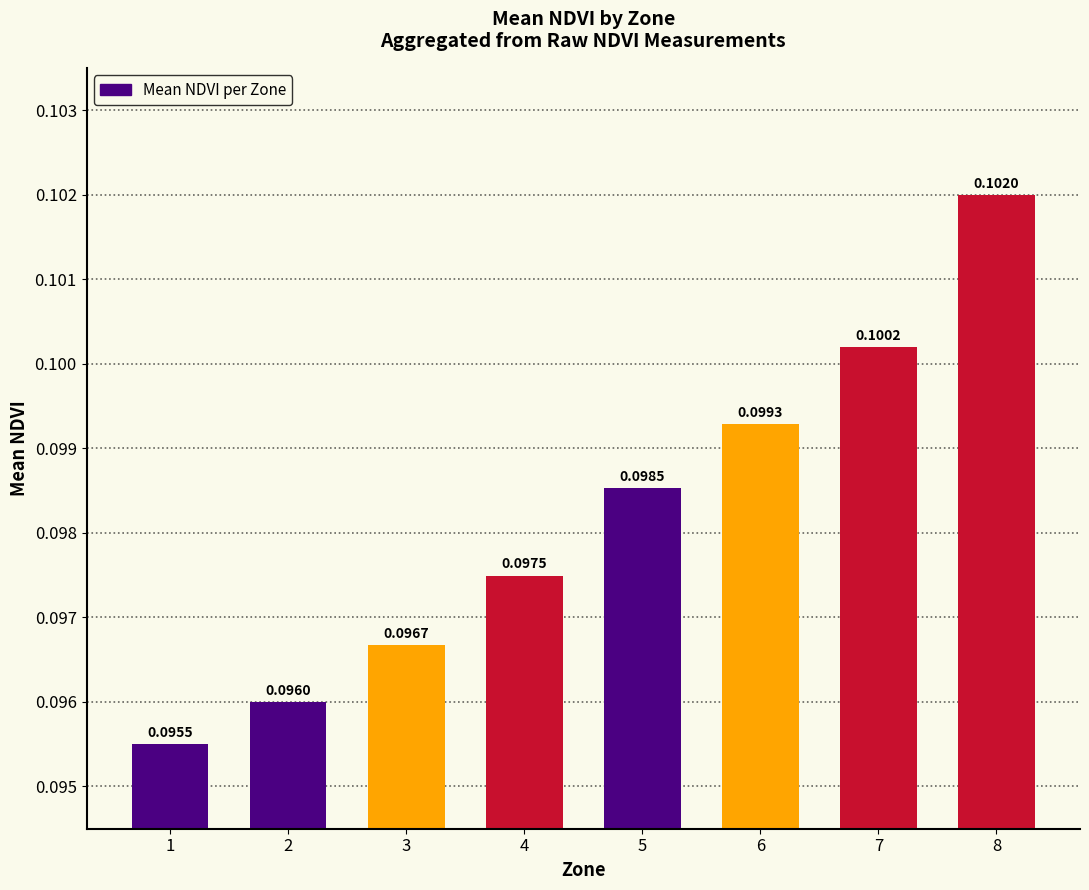

Between 3 and 8, which is larger?

8